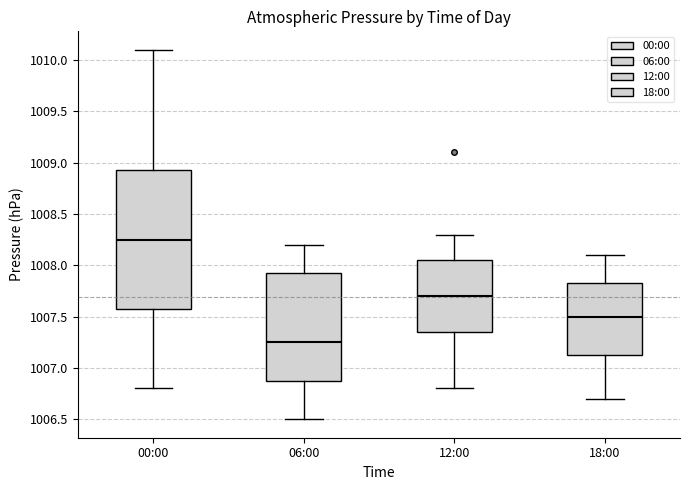

Reading left to right, transcribe this box plot: for each box, give where its median line is, the range the box spans, and where its two whiskers end, as read against the y-axis. The values are not printed on the chart, so give them approximately, as read against the axis.

00:00: median 1008.25, box 1007.60 to 1008.95, whiskers 1006.80 to 1010.10
06:00: median 1007.25, box 1006.90 to 1007.95, whiskers 1006.50 to 1008.20
12:00: median 1007.70, box 1007.35 to 1008.05, whiskers 1006.80 to 1008.30
18:00: median 1007.50, box 1007.15 to 1007.85, whiskers 1006.70 to 1008.10